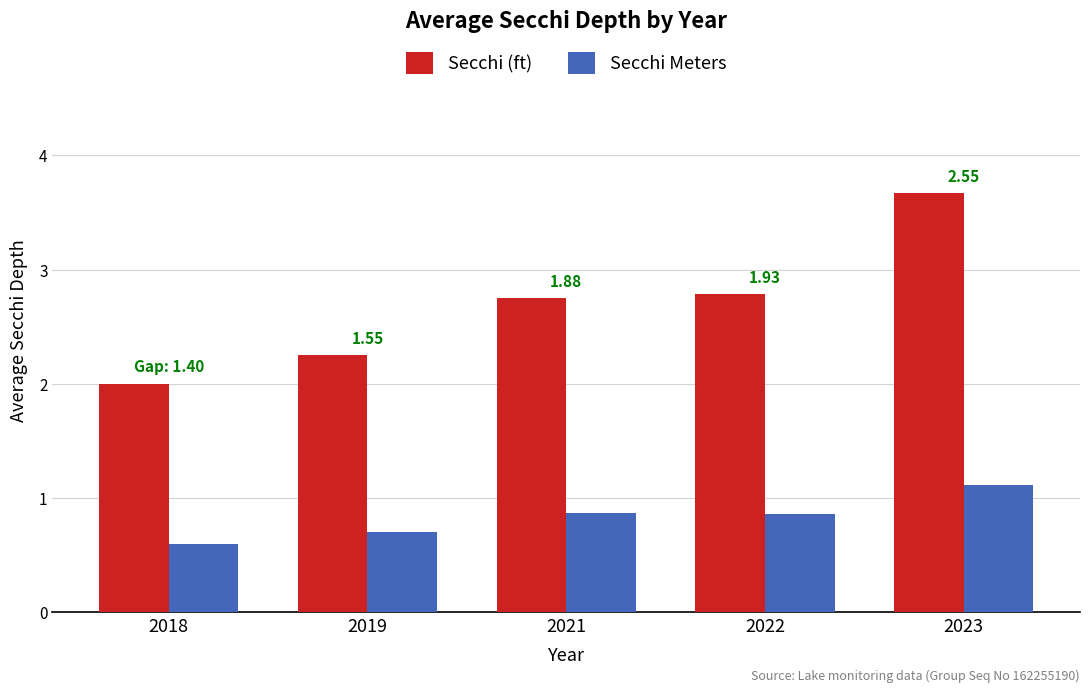

Count the Secchi (ft) values in the range 2 to 3.

4